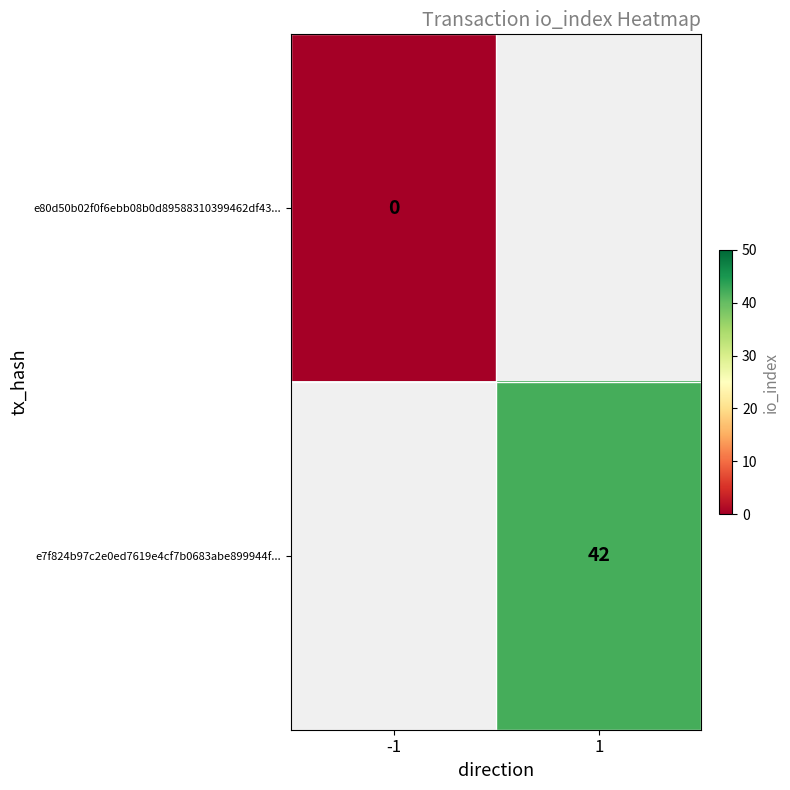

List the series in order of their peak value, lowest first.

e80d50b02f0f6ebb08b0d89588310399462df43..., e7f824b97c2e0ed7619e4cf7b0683abe899944f...